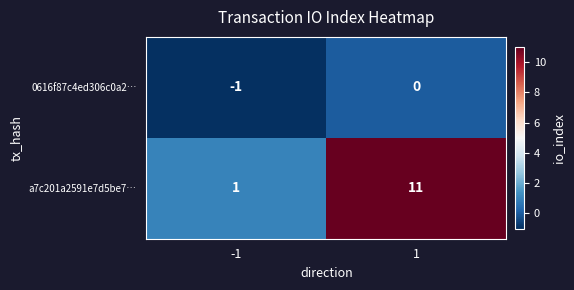

What is the difference between the maximum and minimum values in the a7c201a2591e7d5be7… series?

10